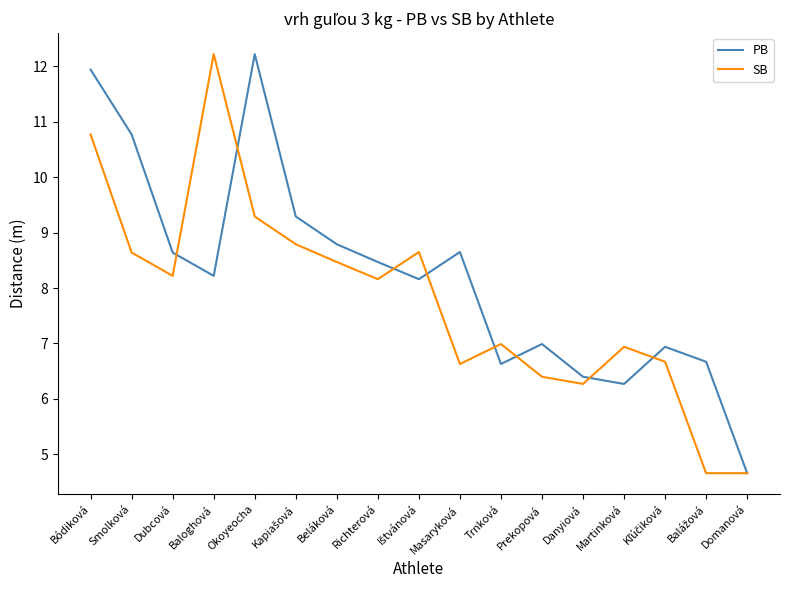

What is the spread (max minus min) of values at Masaryková?

2.0